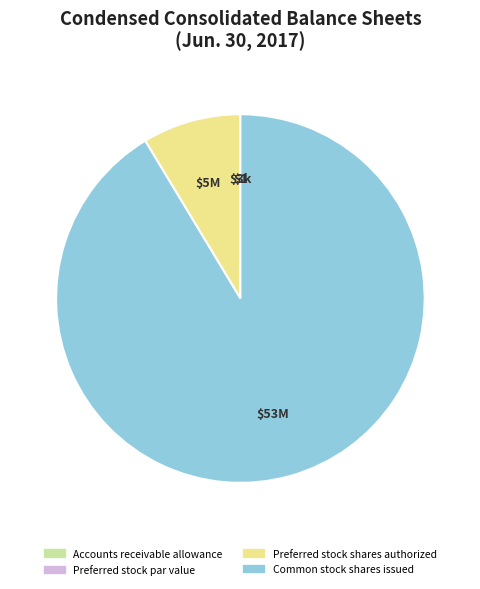

True or false: Preferred stock shares authorized accounts for 9% of the total.

True